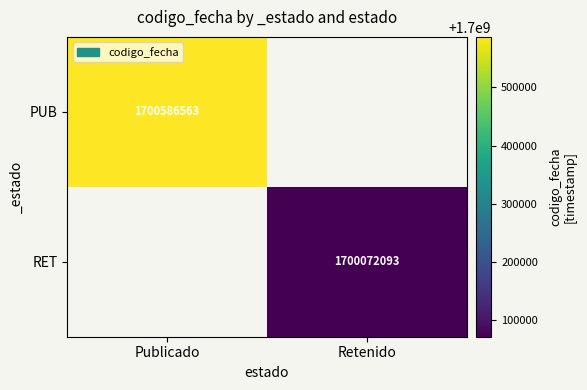

Is the value of PUB at Publicado greater than the value of RET at Retenido?

Yes